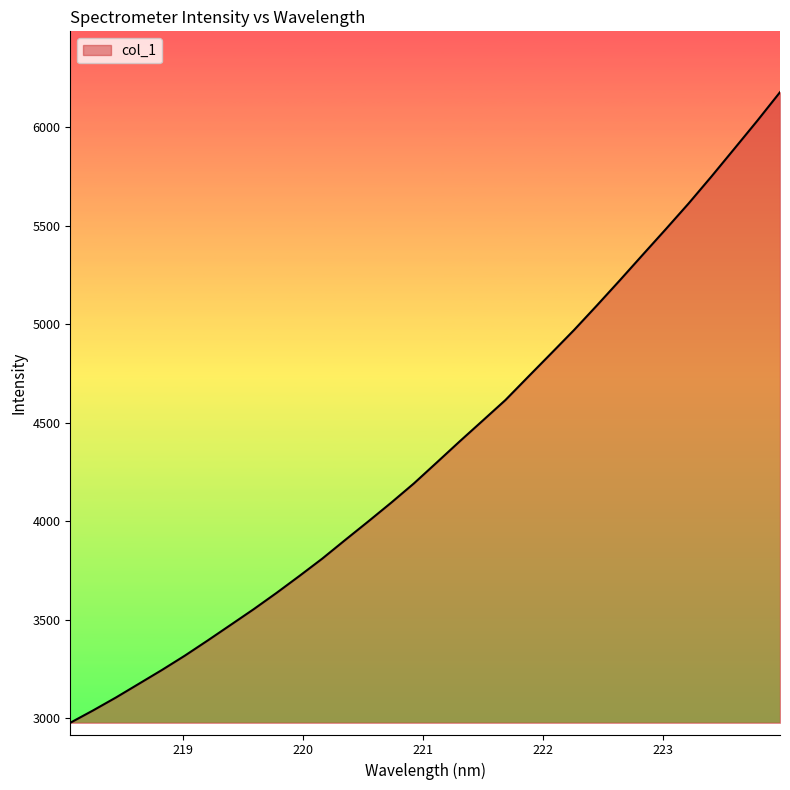

What is the difference between the maximum and minimum values?

3199.9